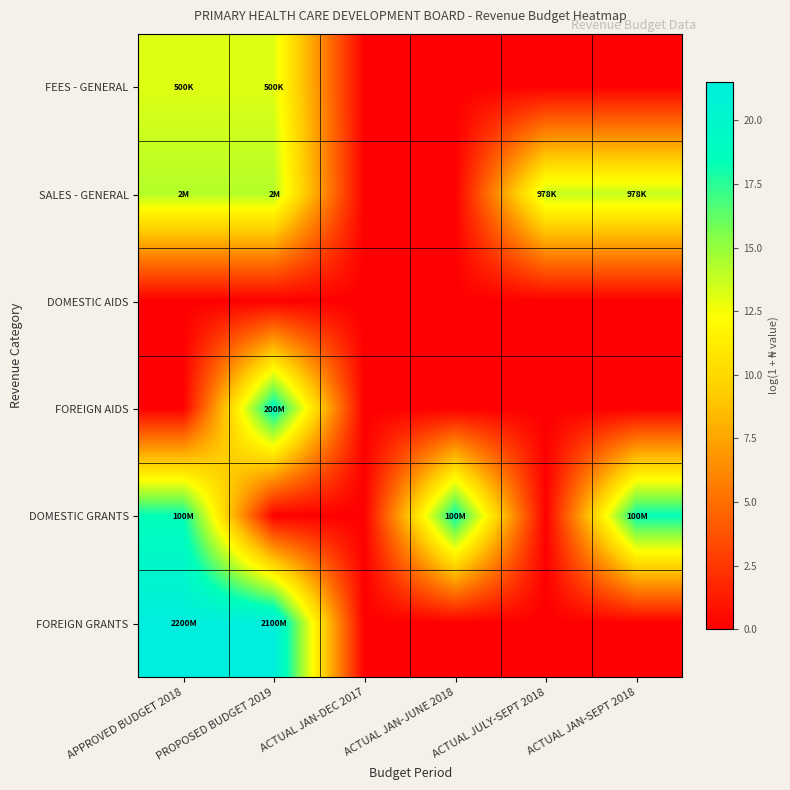

Reading right to left, extract all data points from this chart.

FEES - GENERAL: ACTUAL JAN-SEPT 2018=0.0	ACTUAL JULY-SEPT 2018=0.0	ACTUAL JAN-JUNE 2018=0.0	ACTUAL JAN-DEC 2017=0.0	PROPOSED BUDGET 2019=13.1	APPROVED BUDGET 2018=13.1
SALES - GENERAL: ACTUAL JAN-SEPT 2018=13.8	ACTUAL JULY-SEPT 2018=13.8	ACTUAL JAN-JUNE 2018=0.0	ACTUAL JAN-DEC 2017=0.0	PROPOSED BUDGET 2019=14.2	APPROVED BUDGET 2018=14.2
DOMESTIC AIDS: ACTUAL JAN-SEPT 2018=0.0	ACTUAL JULY-SEPT 2018=0.0	ACTUAL JAN-JUNE 2018=0.0	ACTUAL JAN-DEC 2017=0.0	PROPOSED BUDGET 2019=0.0	APPROVED BUDGET 2018=0.0
FOREIGN AIDS: ACTUAL JAN-SEPT 2018=0.0	ACTUAL JULY-SEPT 2018=0.0	ACTUAL JAN-JUNE 2018=0.0	ACTUAL JAN-DEC 2017=0.0	PROPOSED BUDGET 2019=19.1	APPROVED BUDGET 2018=0.0
DOMESTIC GRANTS: ACTUAL JAN-SEPT 2018=18.4	ACTUAL JULY-SEPT 2018=0.0	ACTUAL JAN-JUNE 2018=18.4	ACTUAL JAN-DEC 2017=0.0	PROPOSED BUDGET 2019=0.0	APPROVED BUDGET 2018=18.4
FOREIGN GRANTS: ACTUAL JAN-SEPT 2018=0.0	ACTUAL JULY-SEPT 2018=0.0	ACTUAL JAN-JUNE 2018=0.0	ACTUAL JAN-DEC 2017=0.0	PROPOSED BUDGET 2019=21.5	APPROVED BUDGET 2018=21.5